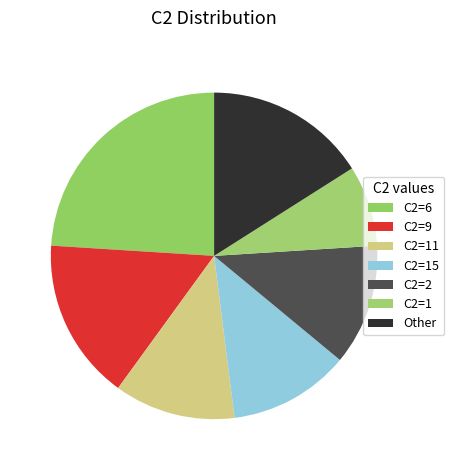

Count the number of slices in the pie.

7